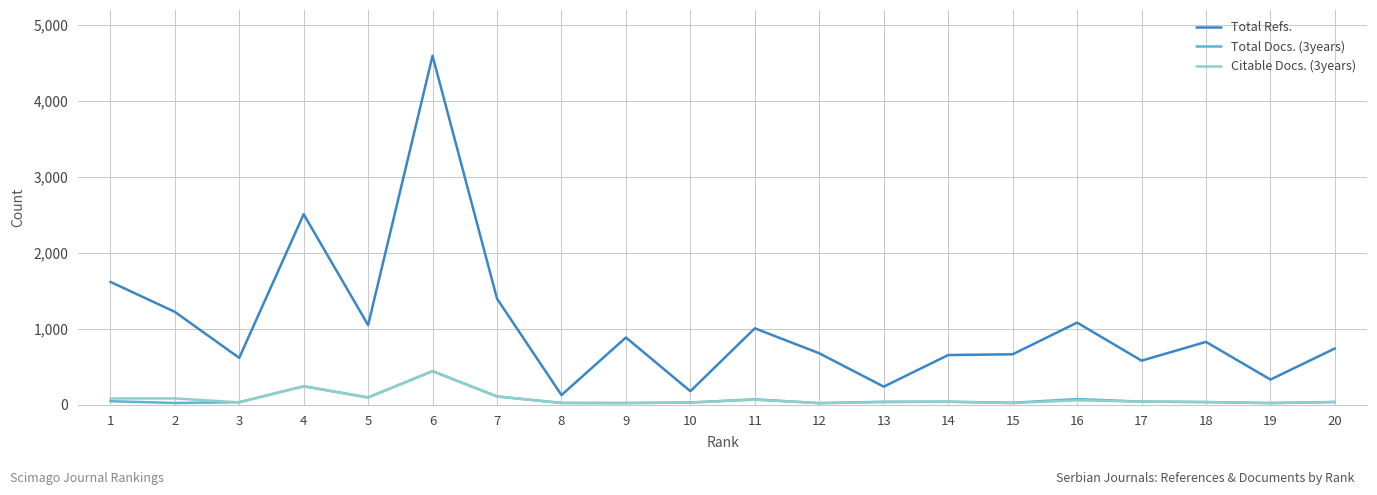

Which series has the largest range (max minus min)?

Total Refs.